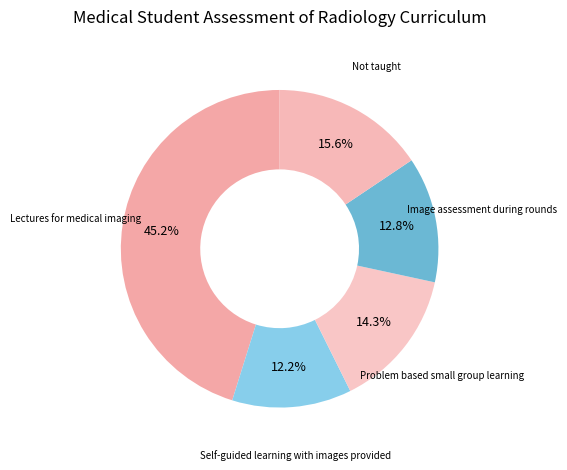

How much of the chart is everything except Lectures for medical imaging?

54.8%